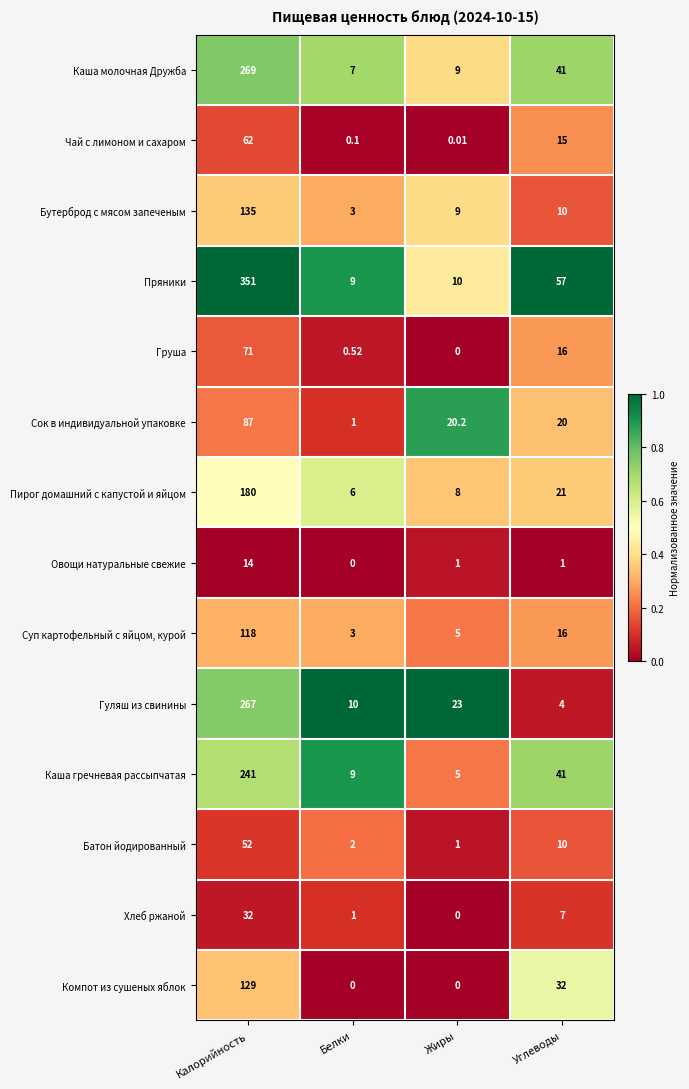

At which label does Батон йодированный first exceed 10?

Калорийность